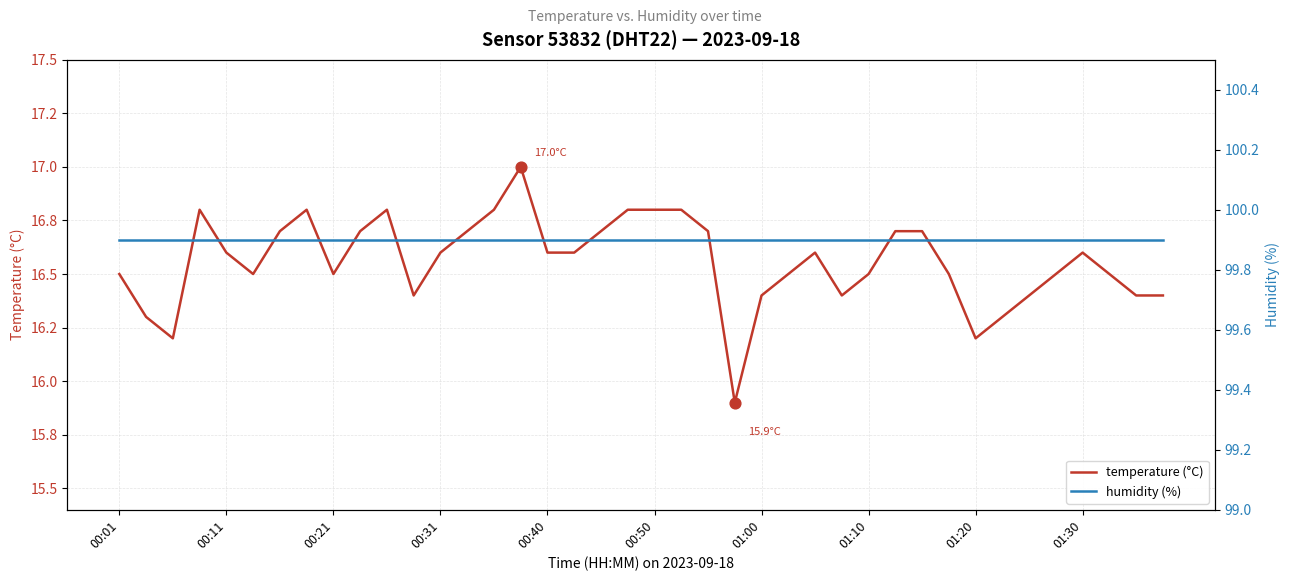

What is the total value across all series at 22?

116.6